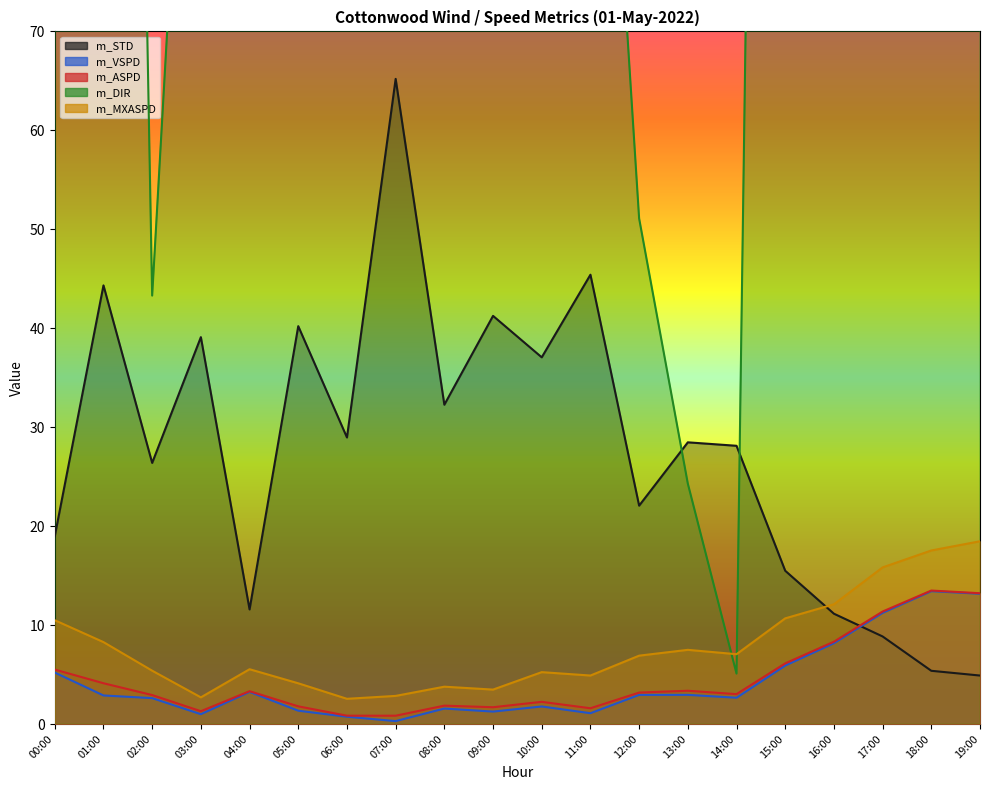

In m_ASPD, how many points are higher than both neighbors (excluding endpoints)?

5